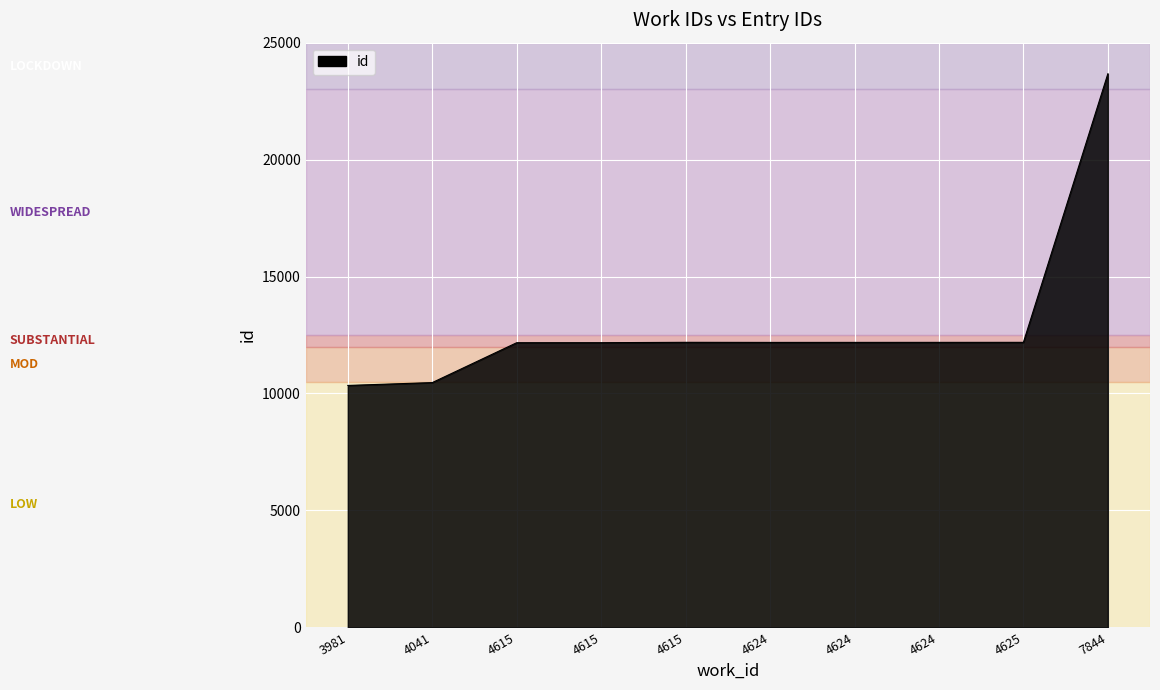

Is it true that the value at 4615 is 6279?

False